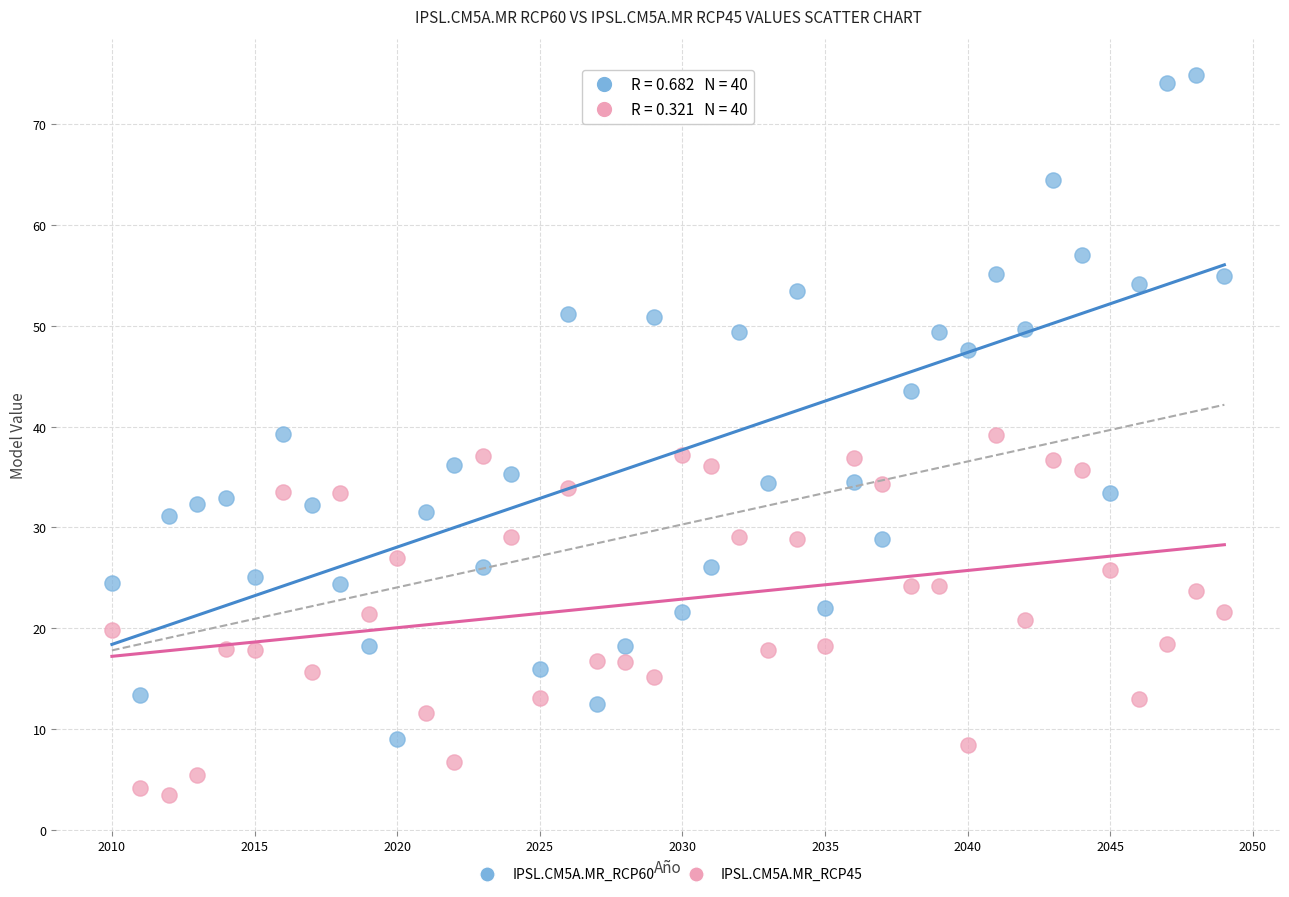

Which series has the widest spread of Y values?

IPSL.CM5A.MR_RCP60